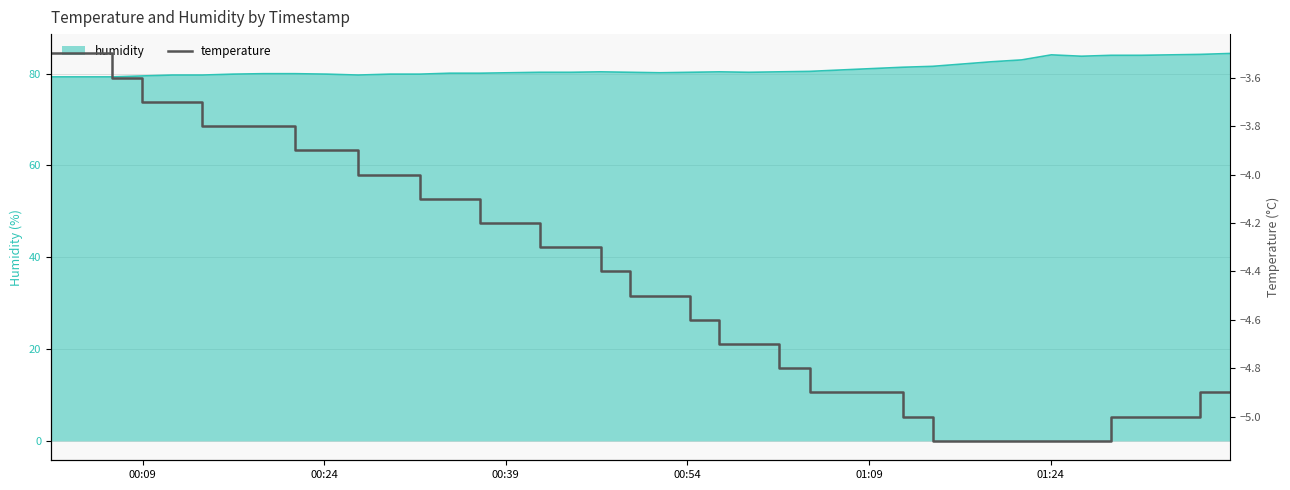

What is the lowest value of the humidity series?

79.3